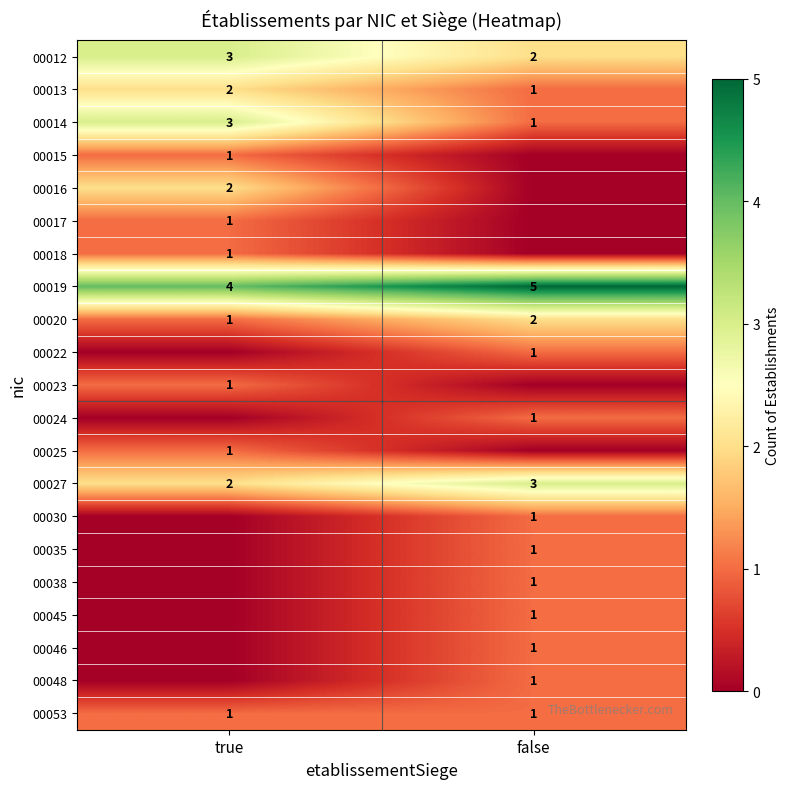

True or false: 00013 has a value of 2 at true.

True